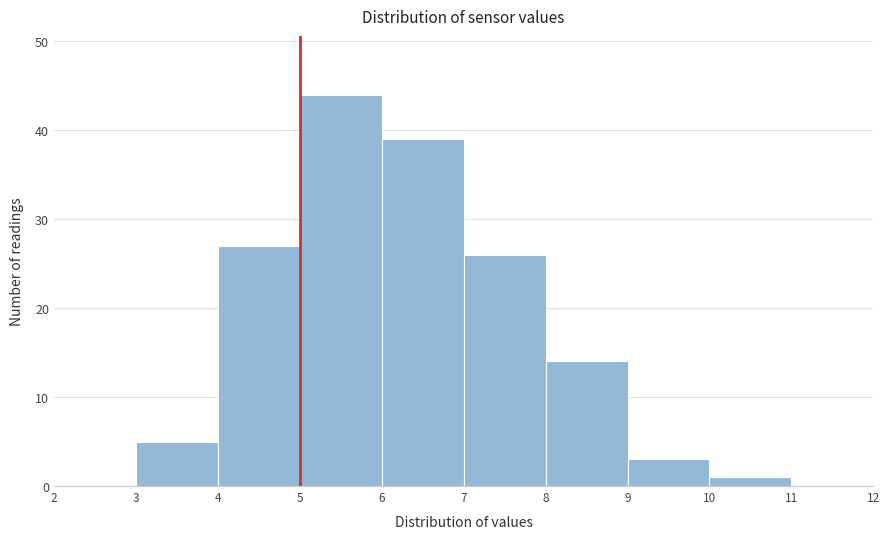

How tall is the bar that spans 9 to 10 on the x-axis? The values are not printed on the chart, so give them approximately, as read against the axis.

3